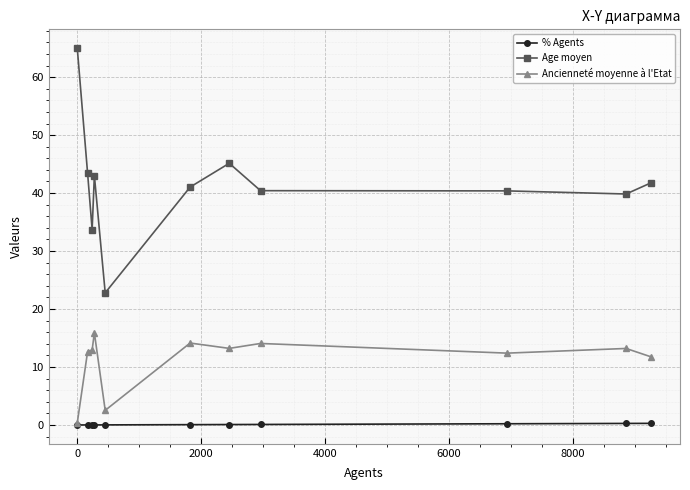

How many lines are shown in the chart?

3